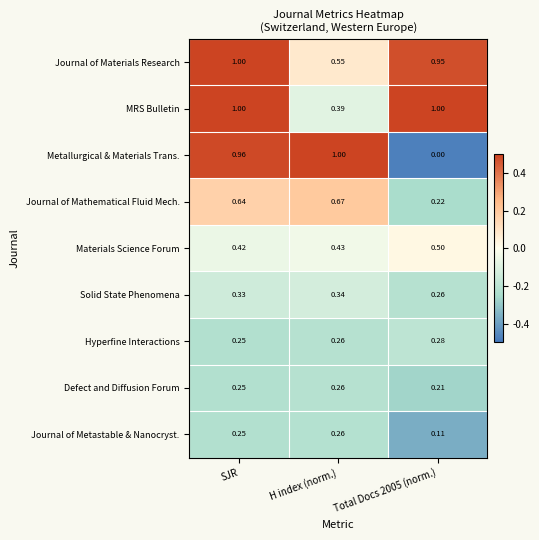

At which category is the sum across all series the highest?

SJR